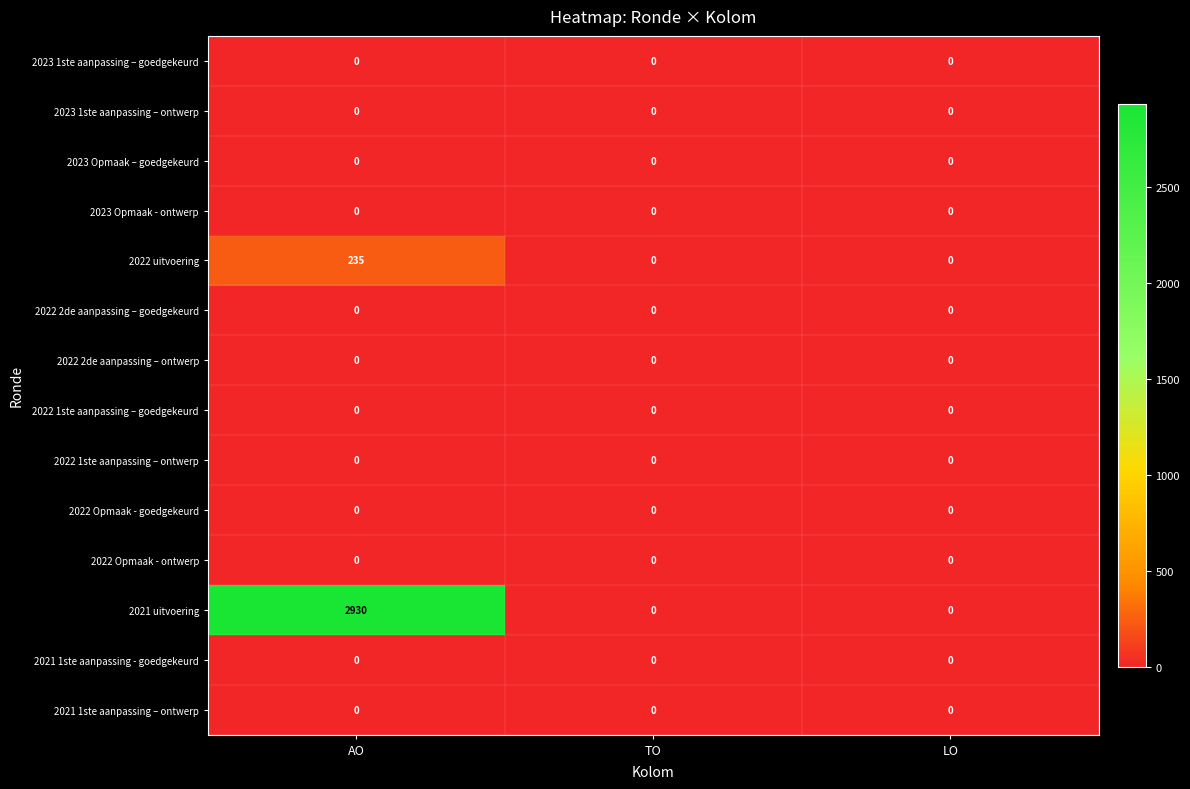

At which category is the sum across all series the highest?

AO